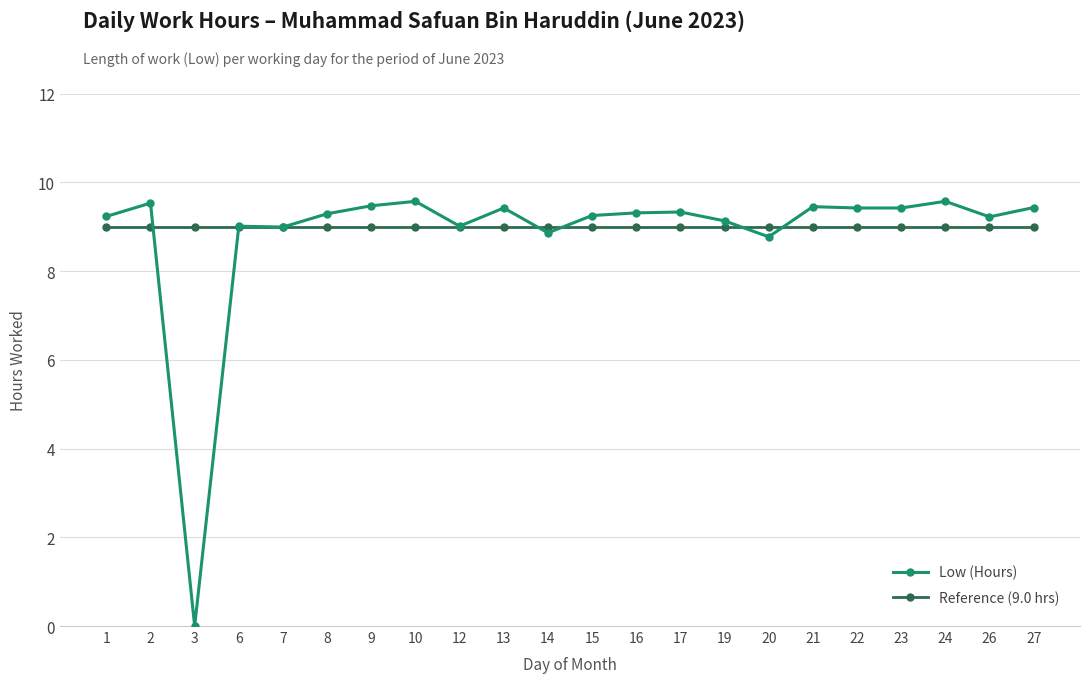

At which label is Low (Hours) closest to 4?

3